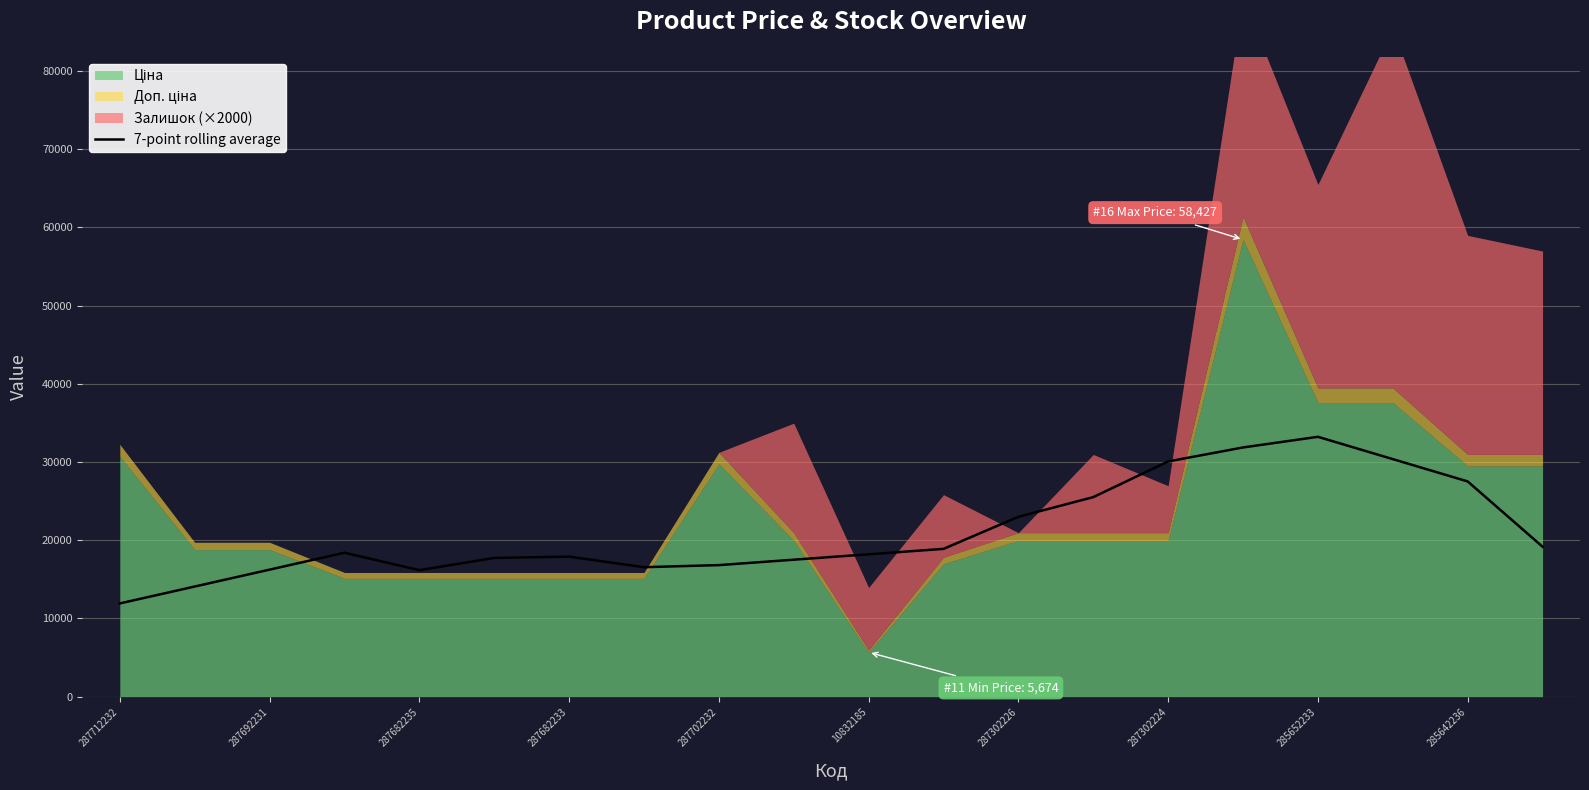

True or false: 7-point rolling average has a value of 30068.9 at 287302224.

True